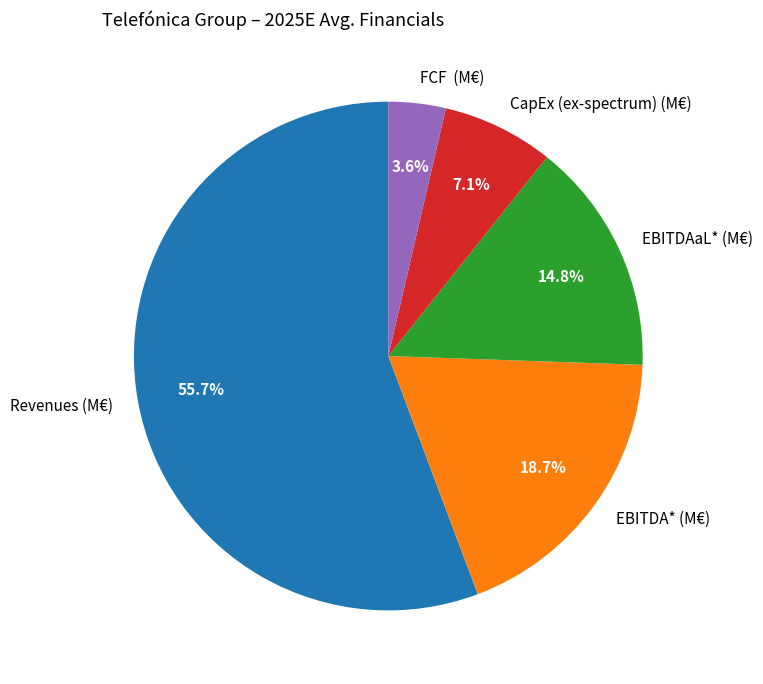

How many slices are in this pie chart?

5